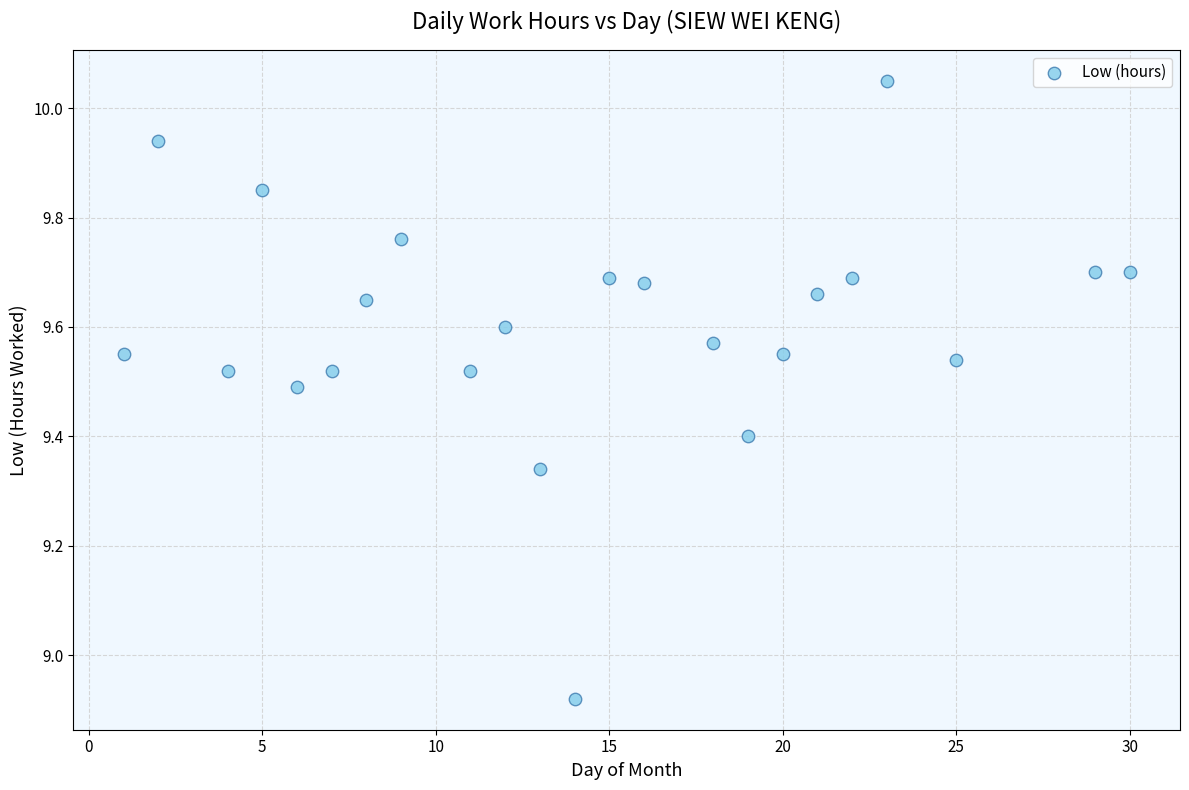

What is the range of X values (max minus min)?

29.0